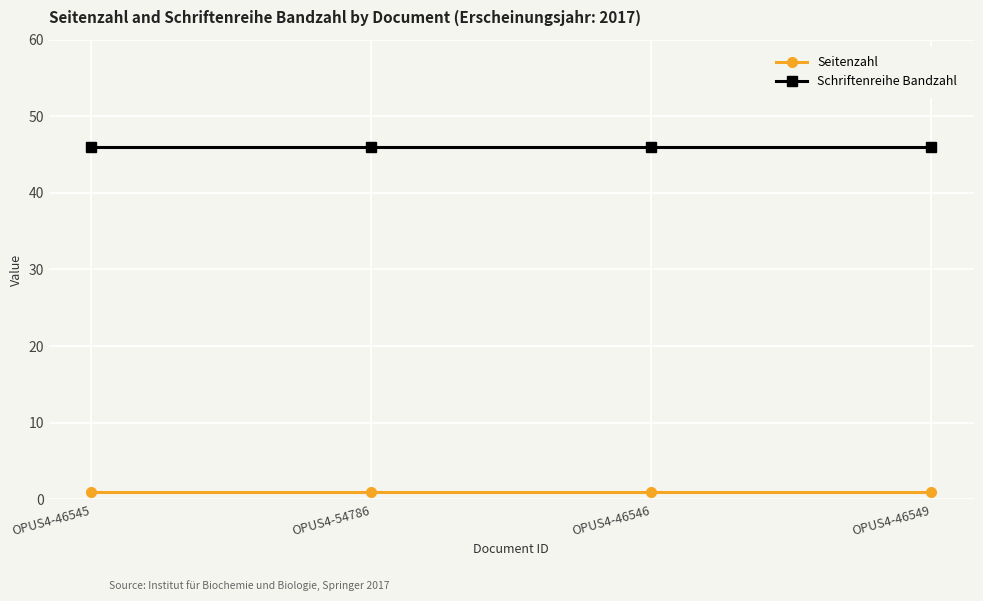

Rank the series by their average value, from highest to lowest.

Schriftenreihe Bandzahl, Seitenzahl